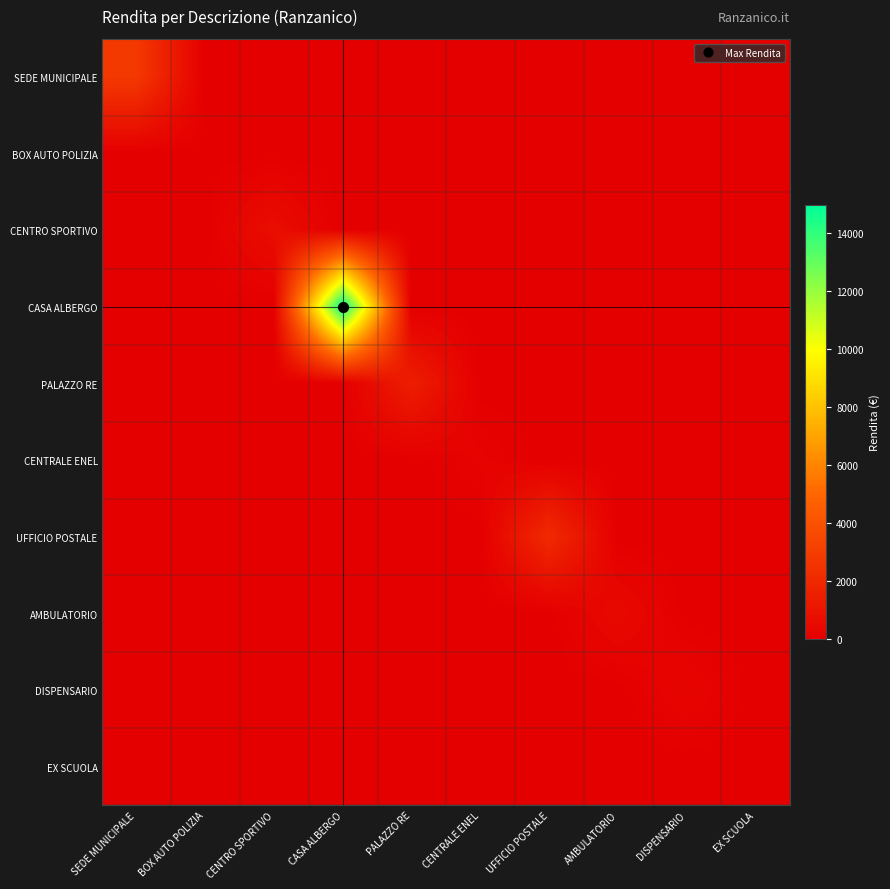

Which series has the largest range (max minus min)?

CASA ALBERGO